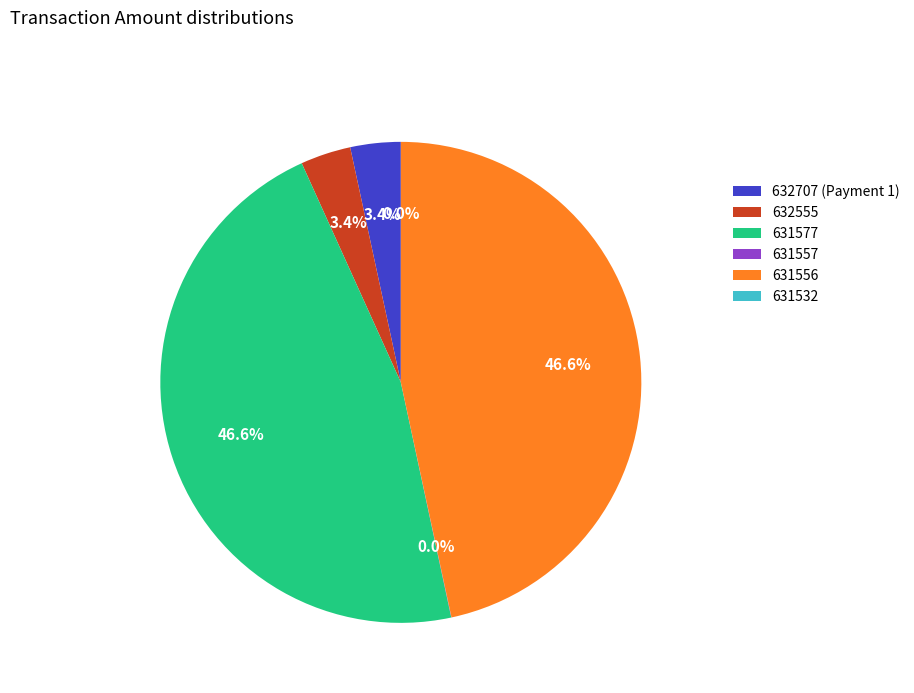

The 631577 slice represents 47% of the pie. True or false?

True